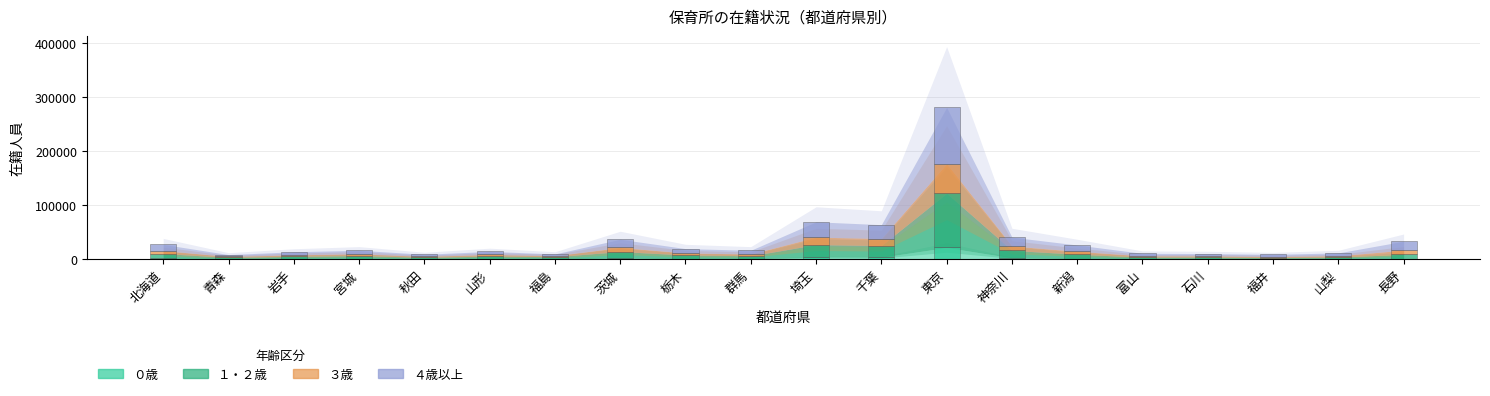

Reading left to right, what are all the values shown in this chart?

０歳: 北海道=1572	青森=619	岩手=892	宮城=1205	秋田=611	山形=1023	福島=727	茨城=2122	栃木=1123	群馬=824	埼玉=4293	千葉=3918	東京=21871	神奈川=2735	新潟=1180	富山=425	石川=463	福井=300	山梨=461	長野=670
１・２歳: 北海道=9194	青森=2982	岩手=4646	宮城=5866	秋田=3081	山形=4995	福島=4121	茨城=12332	栃木=6903	群馬=5766	埼玉=22928	千葉=21541	東京=100270	神奈川=13853	新潟=8263	富山=3702	石川=3697	福井=2999	山梨=3709	長野=8586
３歳: 北海道=5406	青森=1672	岩手=2771	宮城=3180	秋田=1752	山形=2926	福島=1776	茨城=7494	栃木=3702	群馬=3272	埼玉=13785	千葉=13033	東京=54461	神奈川=8097	新潟=5434	富山=2258	石川=2147	福井=1921	山梨=2445	長野=7700
４歳以上: 北海道=11438	青森=3512	岩手=5660	宮城=6516	秋田=3874	山形=5757	福島=3379	茨城=15121	栃木=8088	群馬=6875	埼玉=28343	千葉=25557	東京=104156	神奈川=16312	新潟=11616	富山=4698	石川=4329	福井=3969	山梨=5309	長野=16481